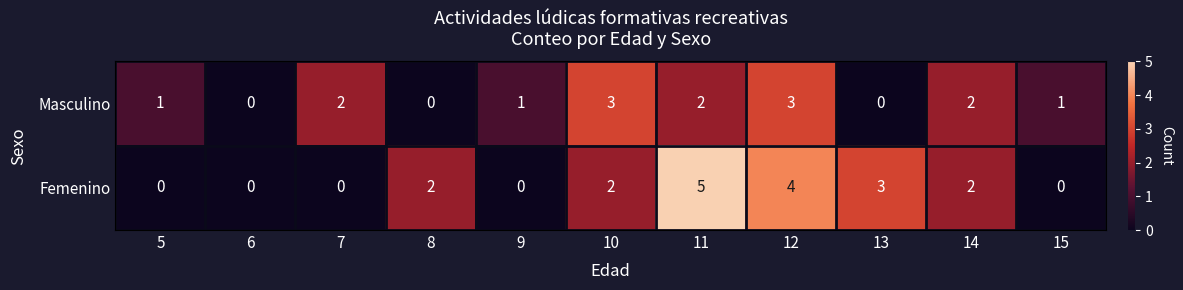

What is the difference between the maximum and minimum values in the Masculino series?

3